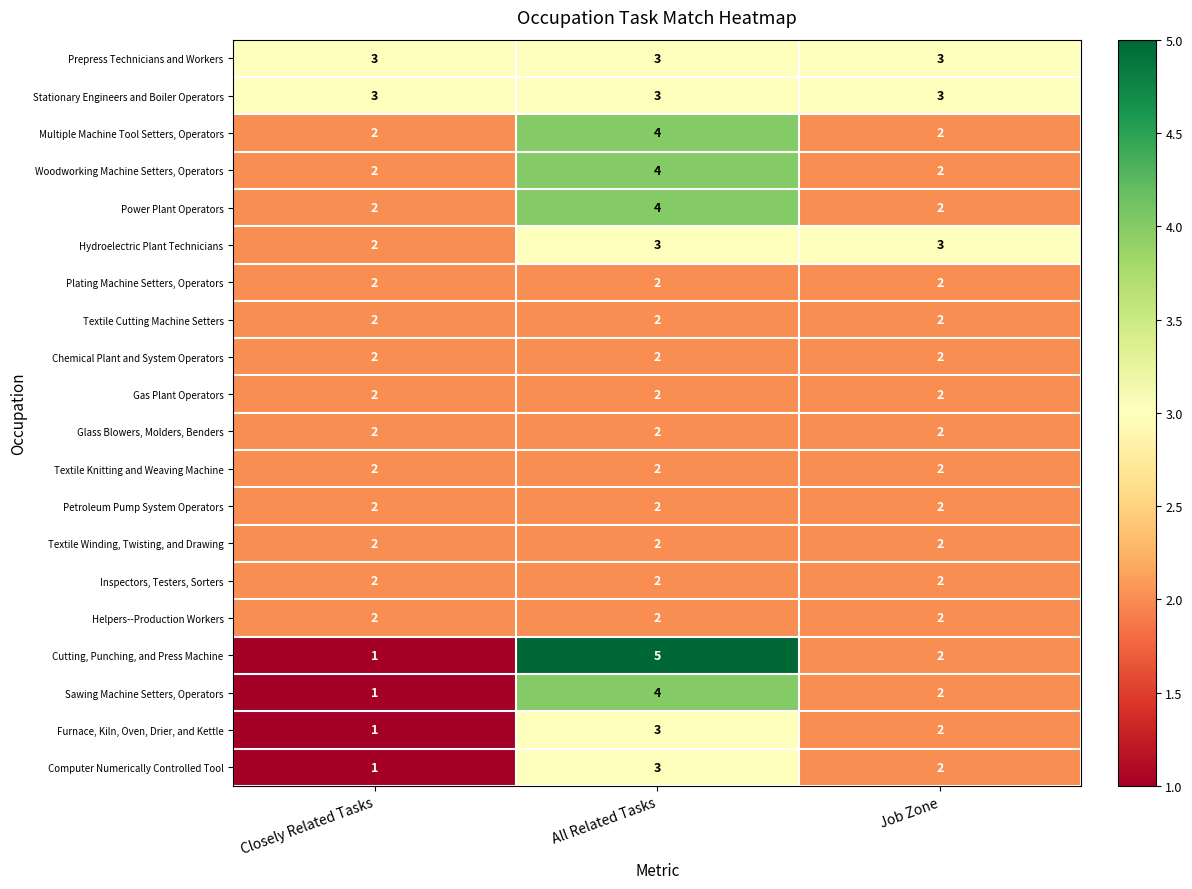

At which label is Cutting, Punching, and Press Machine closest to 3?

Job Zone